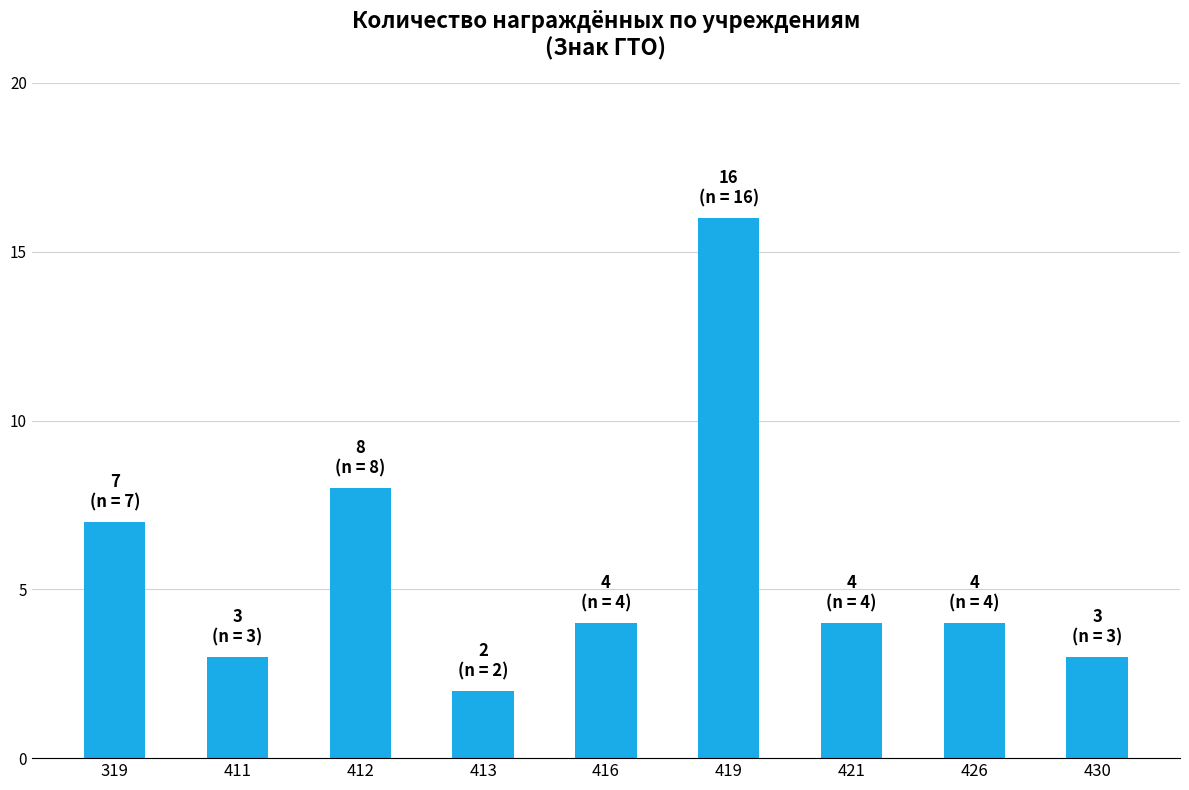

What is the change in value from 412 to 419?

+8